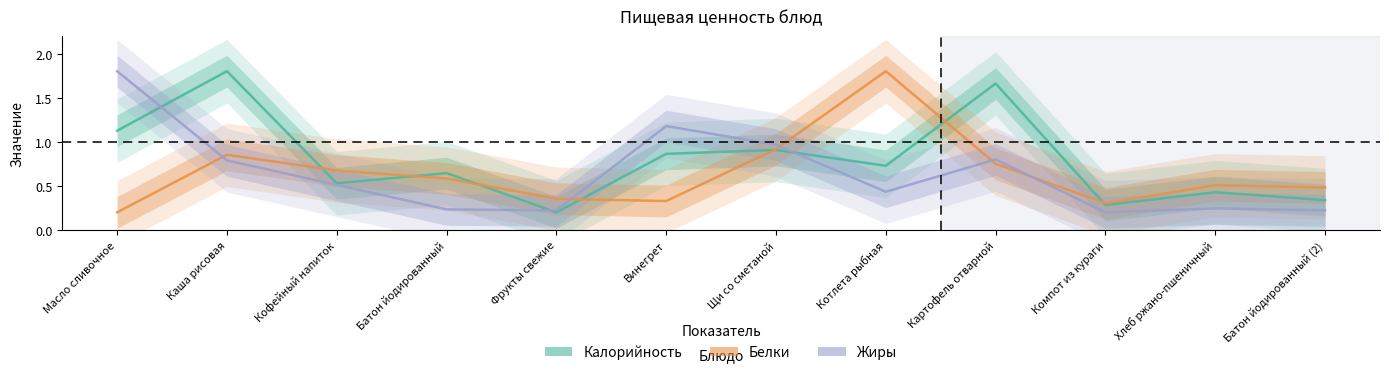

What is the difference between the highest and lowest values at Батон йодированный (2)?

0.3